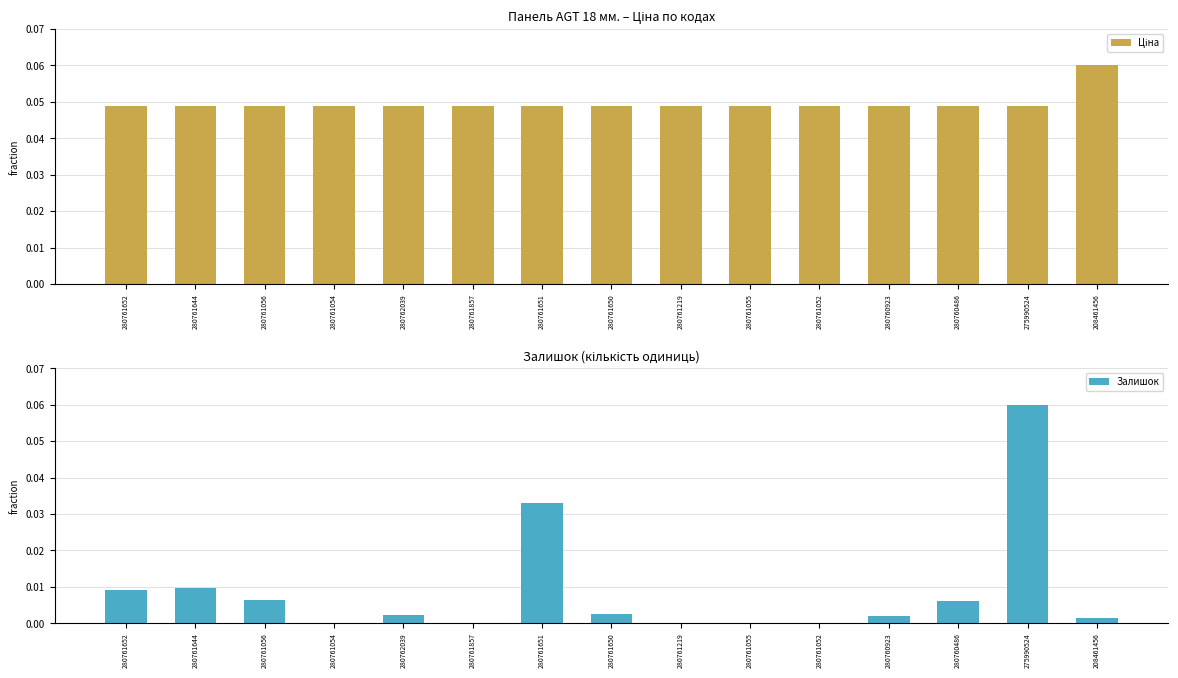

Reading left to right, transcribe all the data shown in this chart.

Ціна: 0.0	0.0	0.0	0.0	0.0	0.0	0.0	0.0	0.0	0.0	0.0	0.0	0.0	0.0	0.1
Залишок: 0.0	0.0	0.0	0.0	0.0	0.0	0.0	0.0	0.0	0.0	0.0	0.0	0.0	0.1	0.0